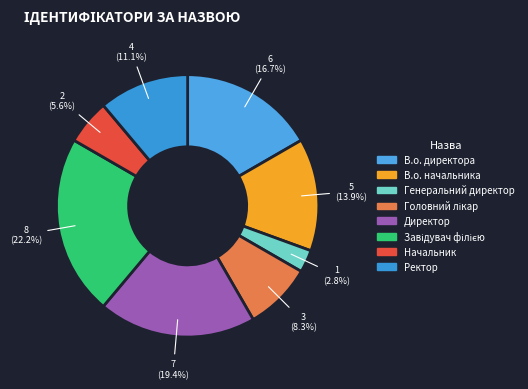

How much of the chart is everything except Начальник?

94.4%